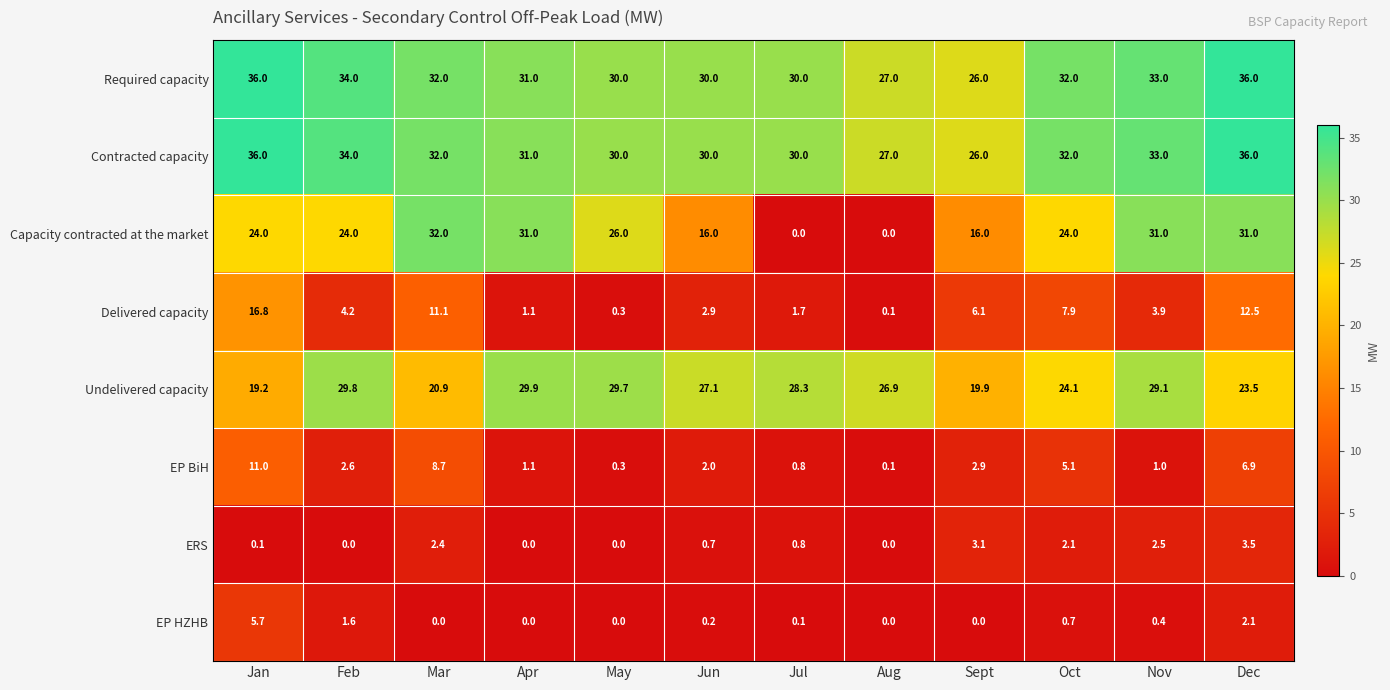

Which series has the largest range (max minus min)?

Capacity contracted at the market